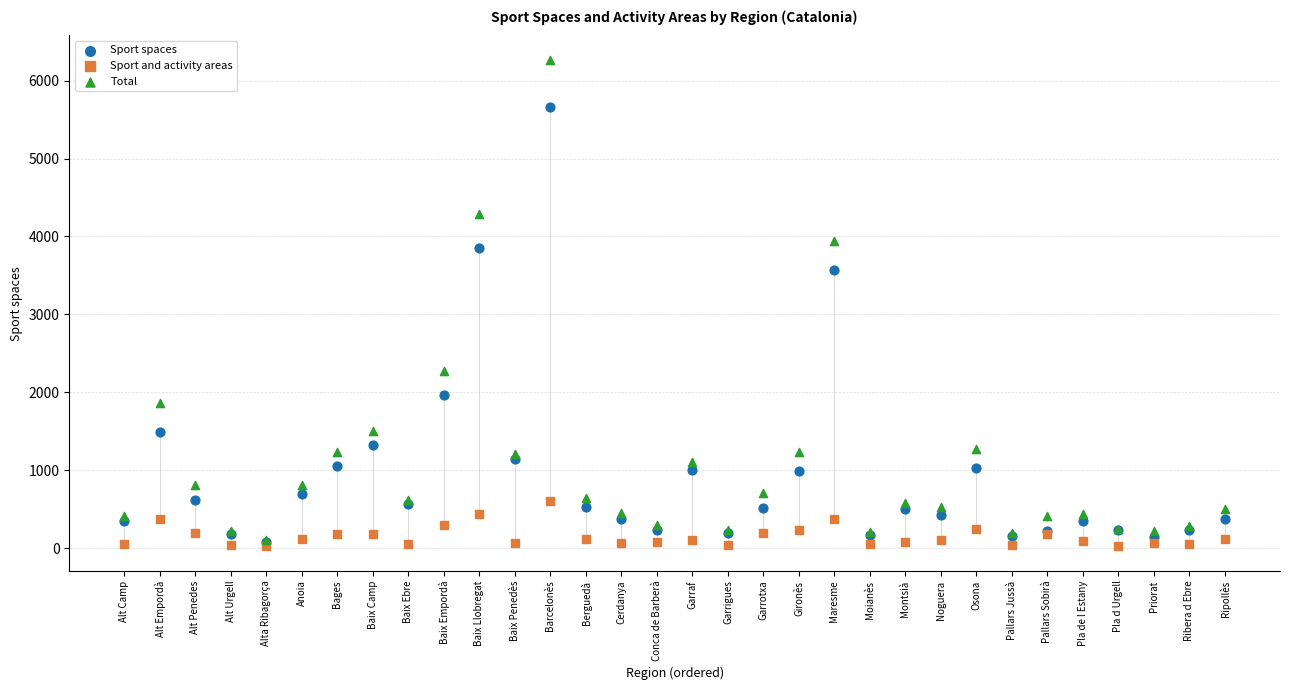

In the Total series, what Y value is closest to 3189?

3941